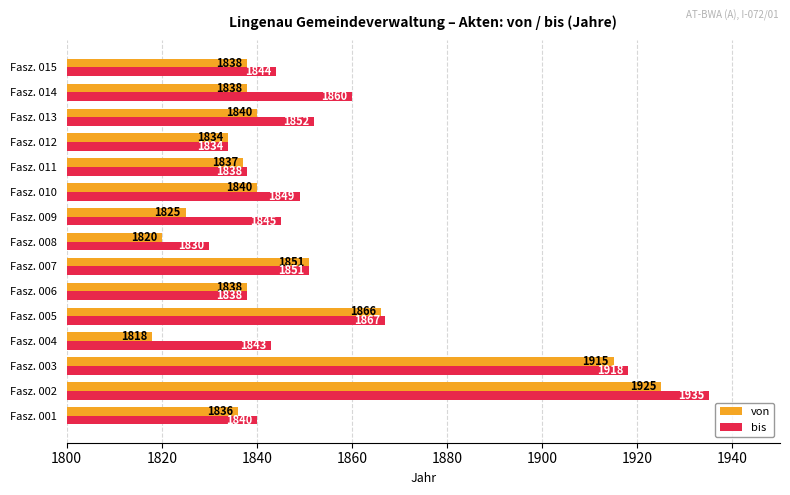

At which category is the sum across all series the highest?

Fasz. 002